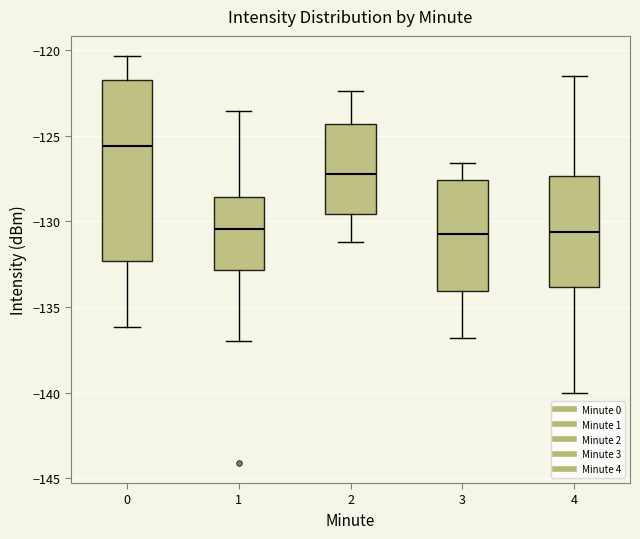

Reading left to right, transcribe this box plot: for each box, give where its median line is, the range the box spans, and where its two whiskers end, as read against the y-axis. The values are not printed on the chart, so give them approximately, as read against the axis.

0: median -125.5, box -132.5 to -121.5, whiskers -136.0 to -120.5
1: median -130.5, box -133.0 to -128.5, whiskers -137.0 to -123.5
2: median -127.0, box -129.5 to -124.5, whiskers -131.0 to -122.5
3: median -130.5, box -134.0 to -127.5, whiskers -137.0 to -126.5
4: median -130.5, box -134.0 to -127.5, whiskers -140.0 to -121.5